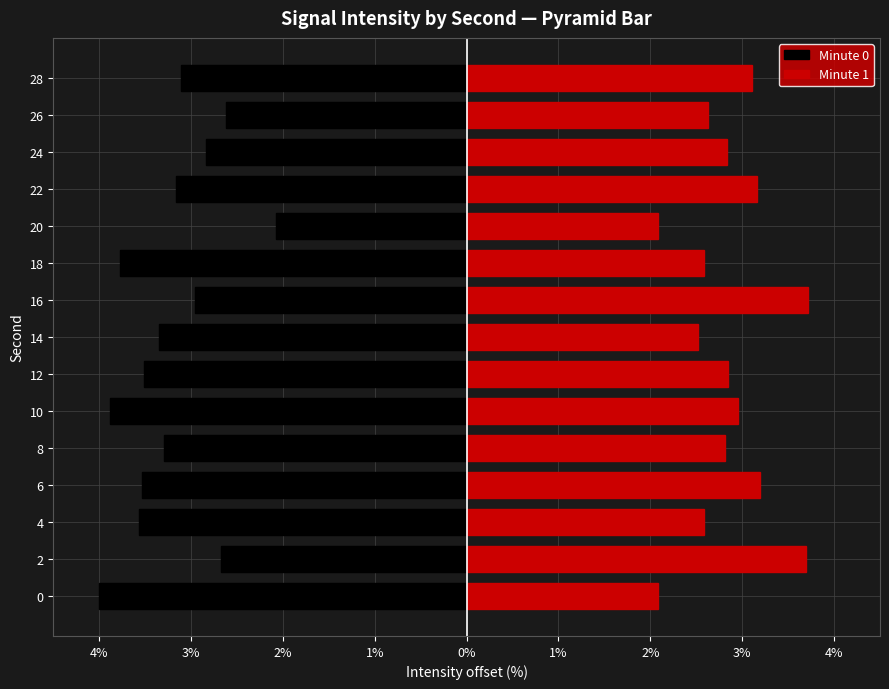

What is the difference between the maximum and minimum values in the Minute 1 series?

1.6